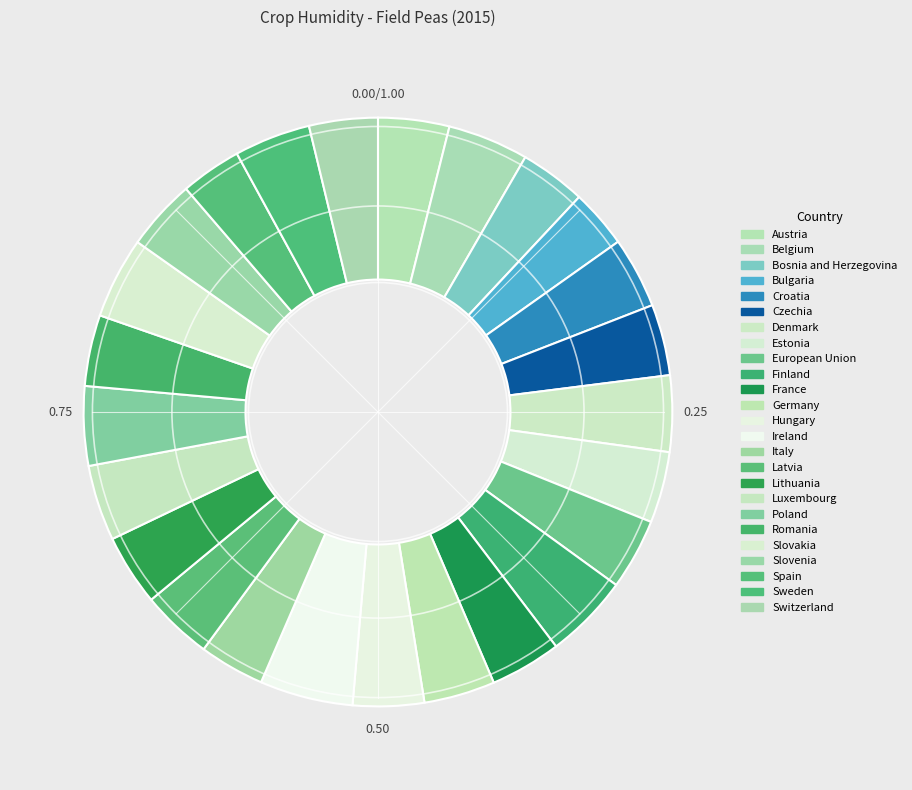

Does Belgium account for over 50% of the chart?

No